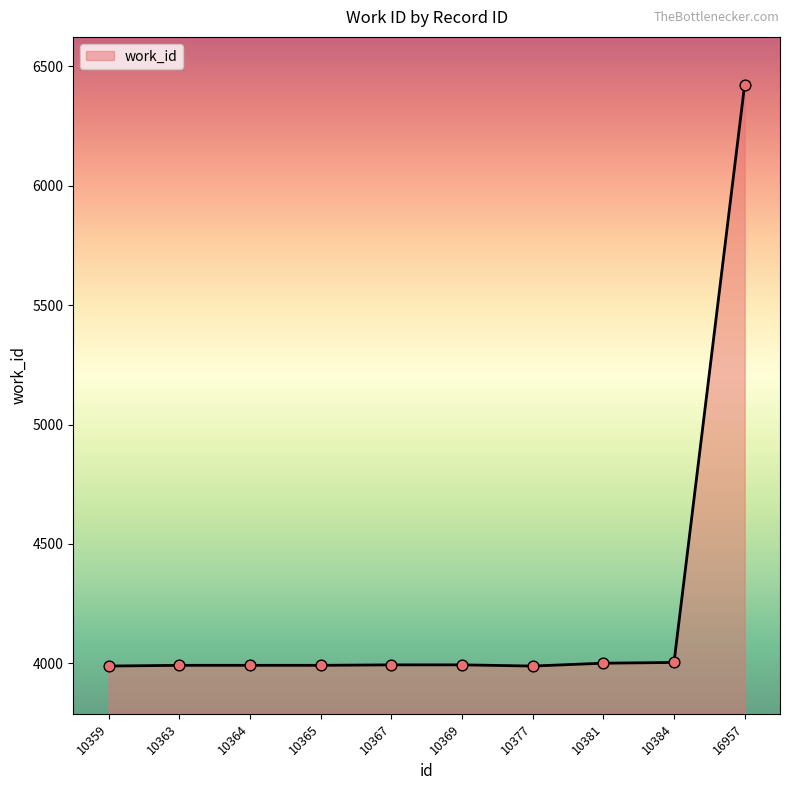

What is the change in value from 10363 to 10369?

+2